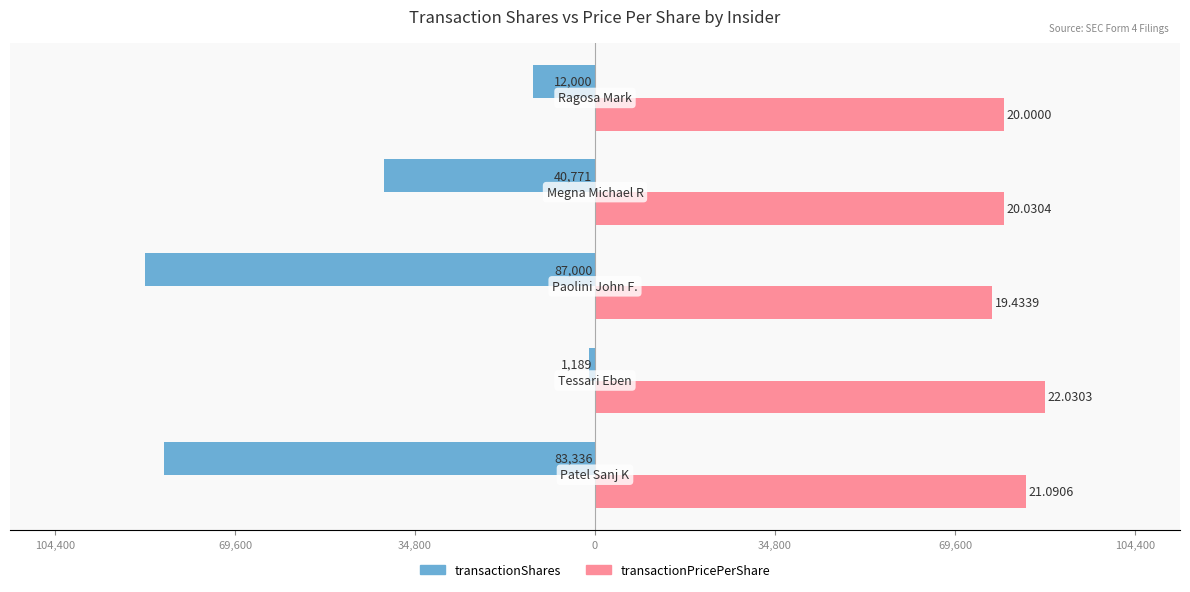

What are all the series names shown in the legend?

transactionShares, transactionPricePerShare